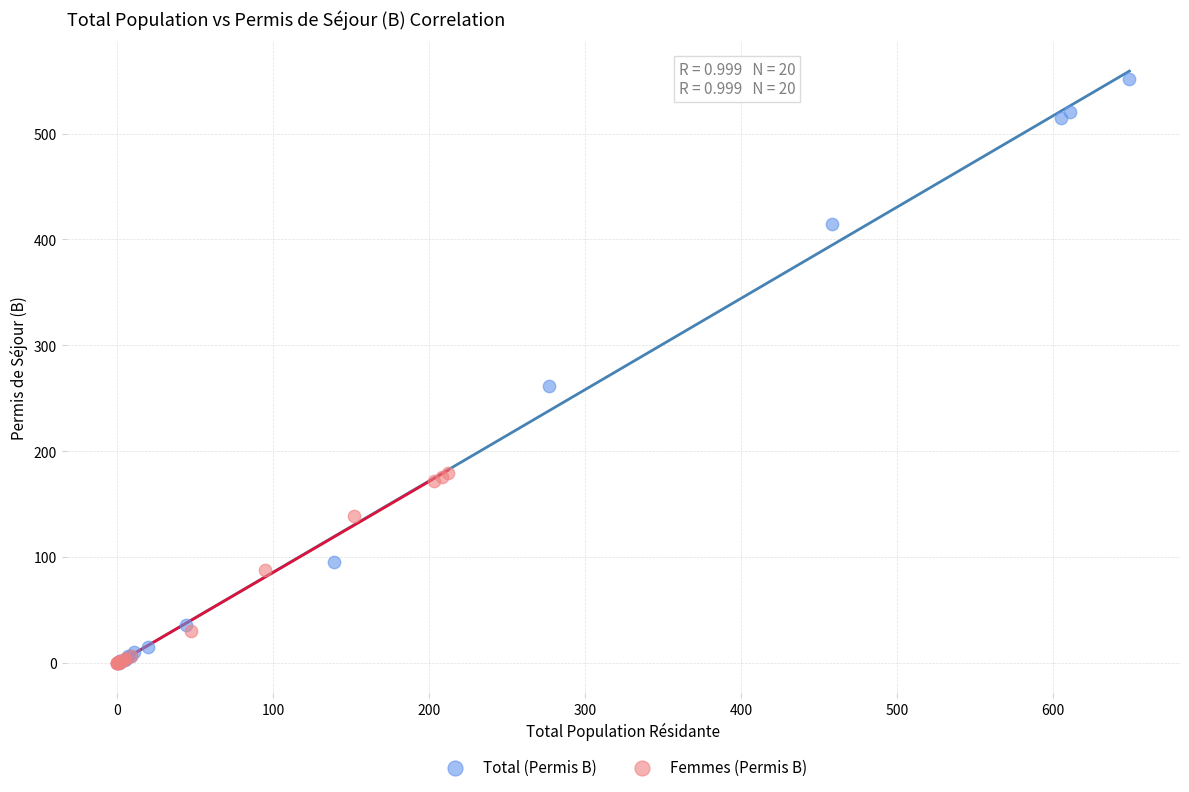

Which series has the widest spread of Y values?

Total (Permis B)